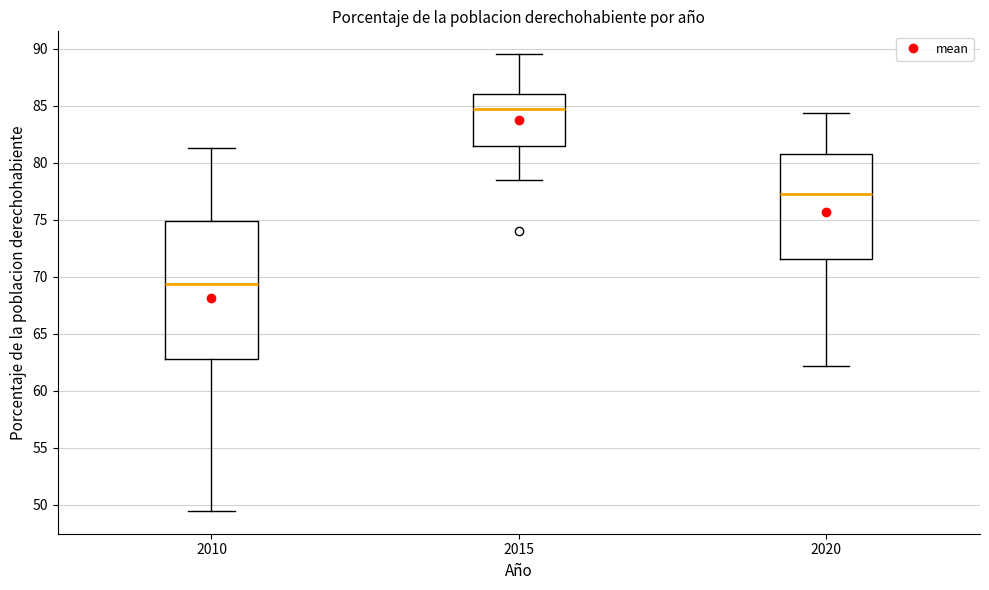

Reading left to right, transcribe this box plot: for each box, give where its median line is, the range the box spans, and where its two whiskers end, as read against the y-axis. The values are not printed on the chart, so give them approximately, as read against the axis.

2010: median 69.5, box 63.0 to 75.0, whiskers 49.5 to 81.5
2015: median 84.5, box 81.5 to 86.0, whiskers 78.5 to 89.5
2020: median 77.5, box 71.5 to 81.0, whiskers 62.0 to 84.5